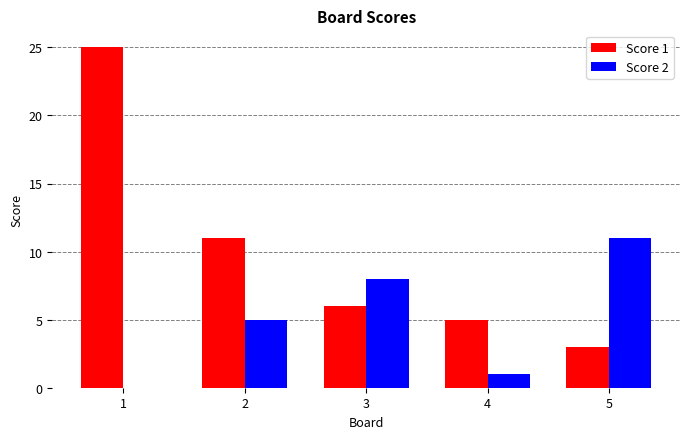

What is the total value across all series at 1?

25